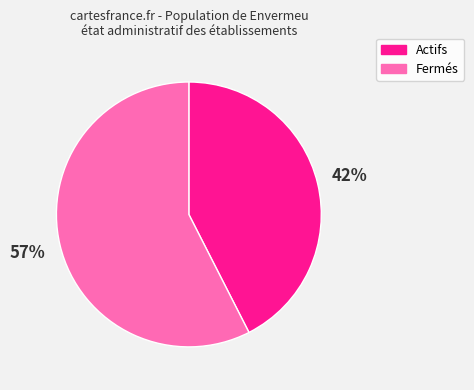

To the nearest percent, what percentage of the pie is Actifs?

43%